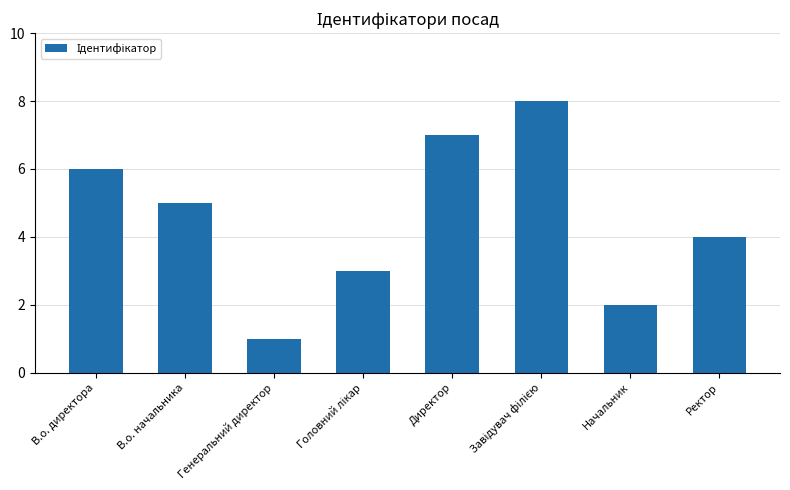

Where is the data nearest to the value 4?

Ректор